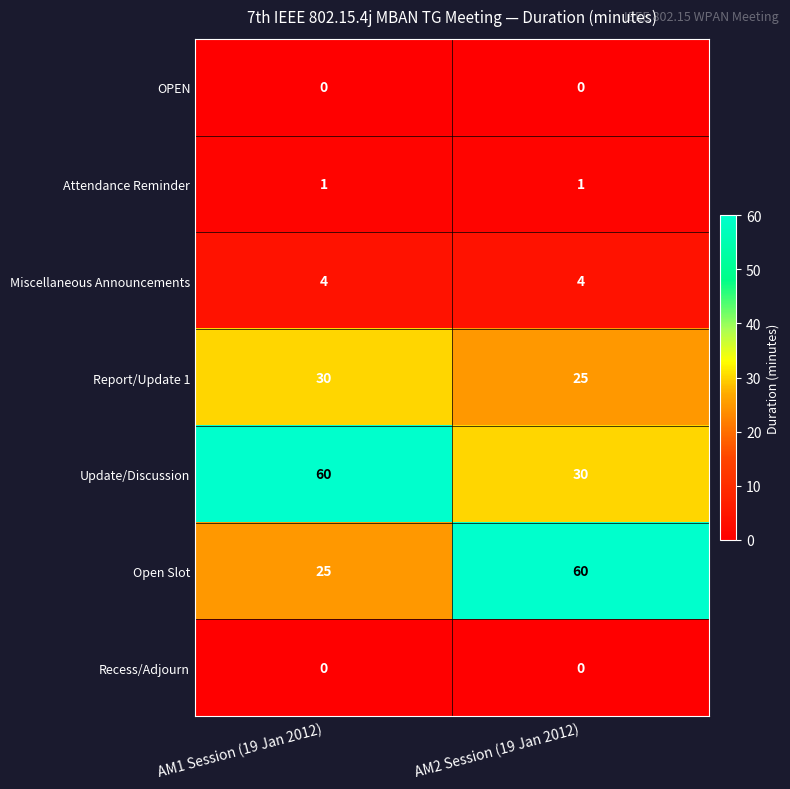

Is it true that OPEN equals 0 at AM1 Session (19 Jan 2012)?

True